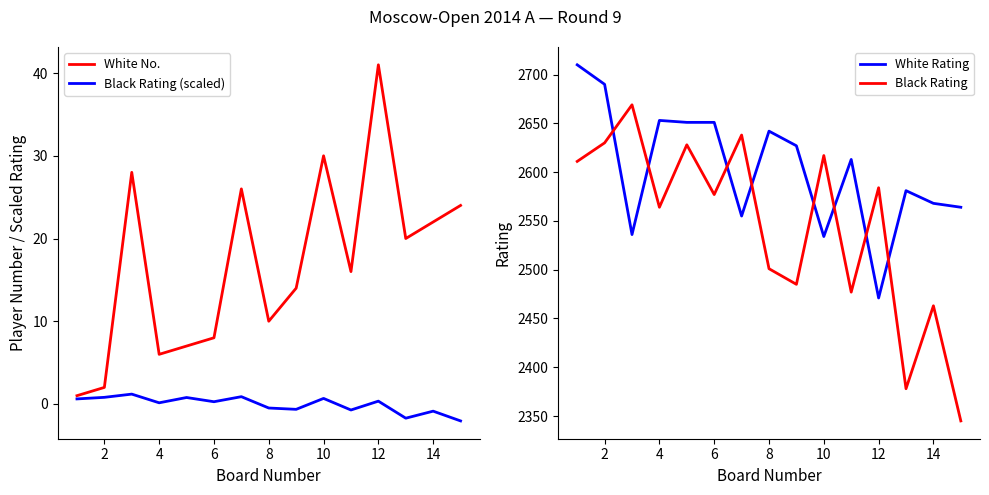

Which category has the highest value in the White No. series?

12